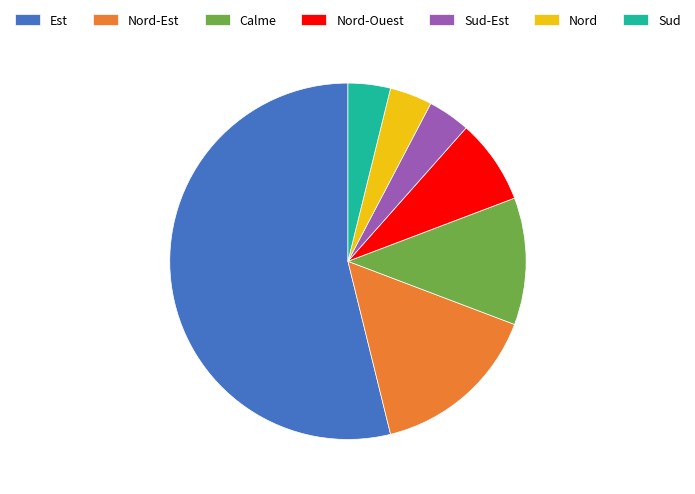

The Nord-Ouest slice represents 1% of the pie. True or false?

False